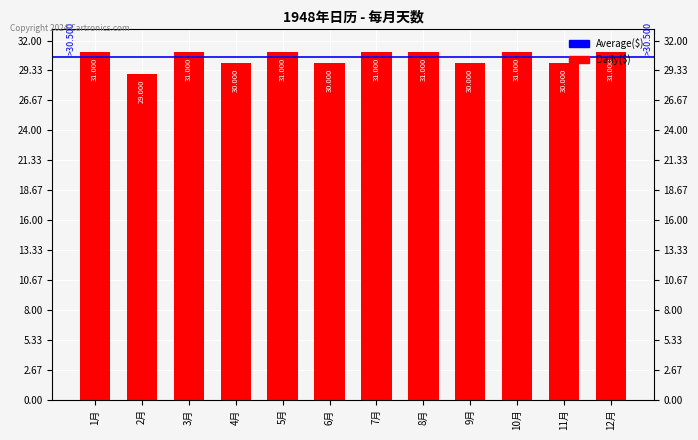

Reading left to right, extract all data points from this chart.

1月=31	2月=29	3月=31	4月=30	5月=31	6月=30	7月=31	8月=31	9月=30	10月=31	11月=30	12月=31